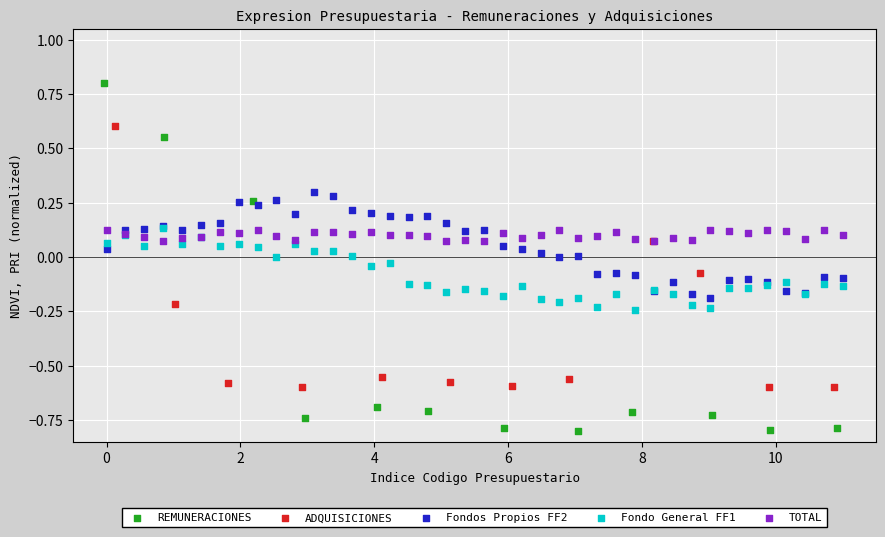

Which series reaches the minimum Y coordinate?

REMUNERACIONES